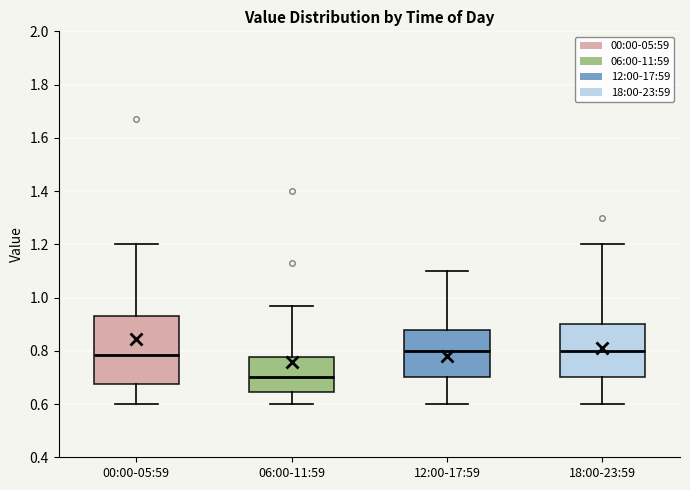

Where does the upper whisker of the box for 18:00-23:59 end on the y-axis? The values are not printed on the chart, so give them approximately, as read against the axis.

1.20